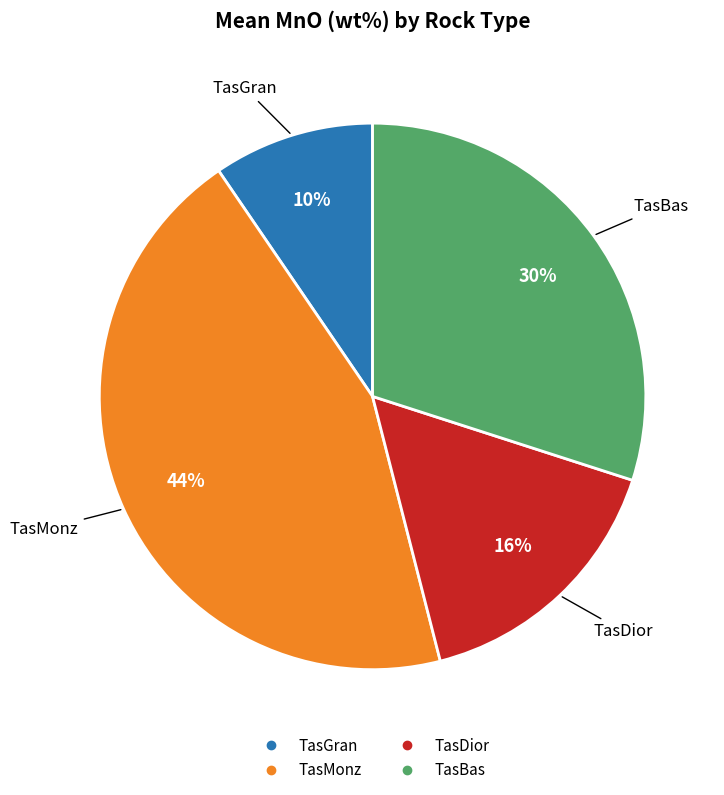

To the nearest percent, what is the average slice percentage?

25%